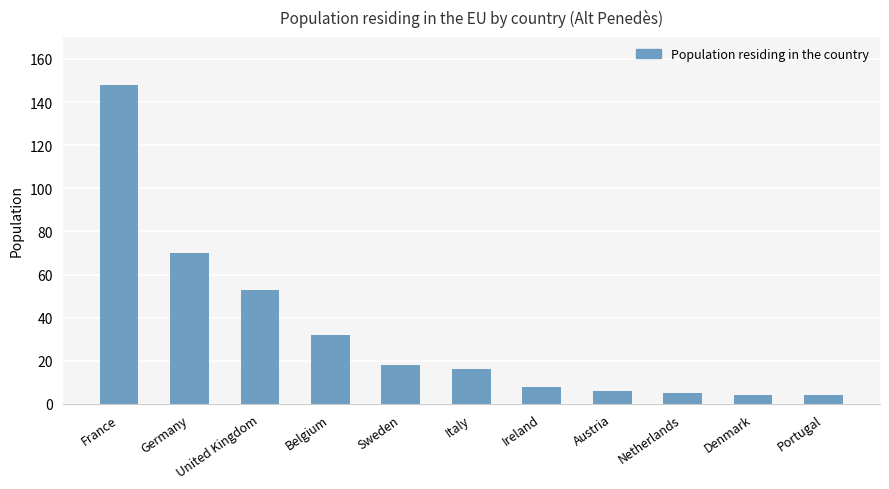

Between Denmark and Austria, which is larger?

Austria